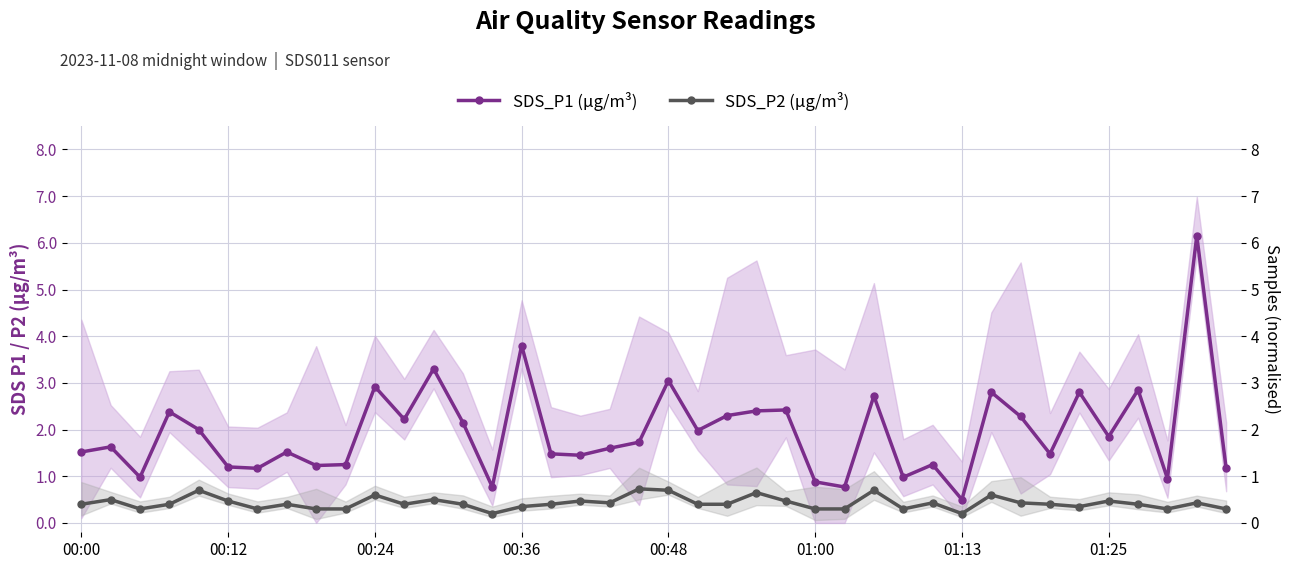

What is the difference between the SDS_P2 (µg/m³) values at 00:48 and 00:00?

0.3